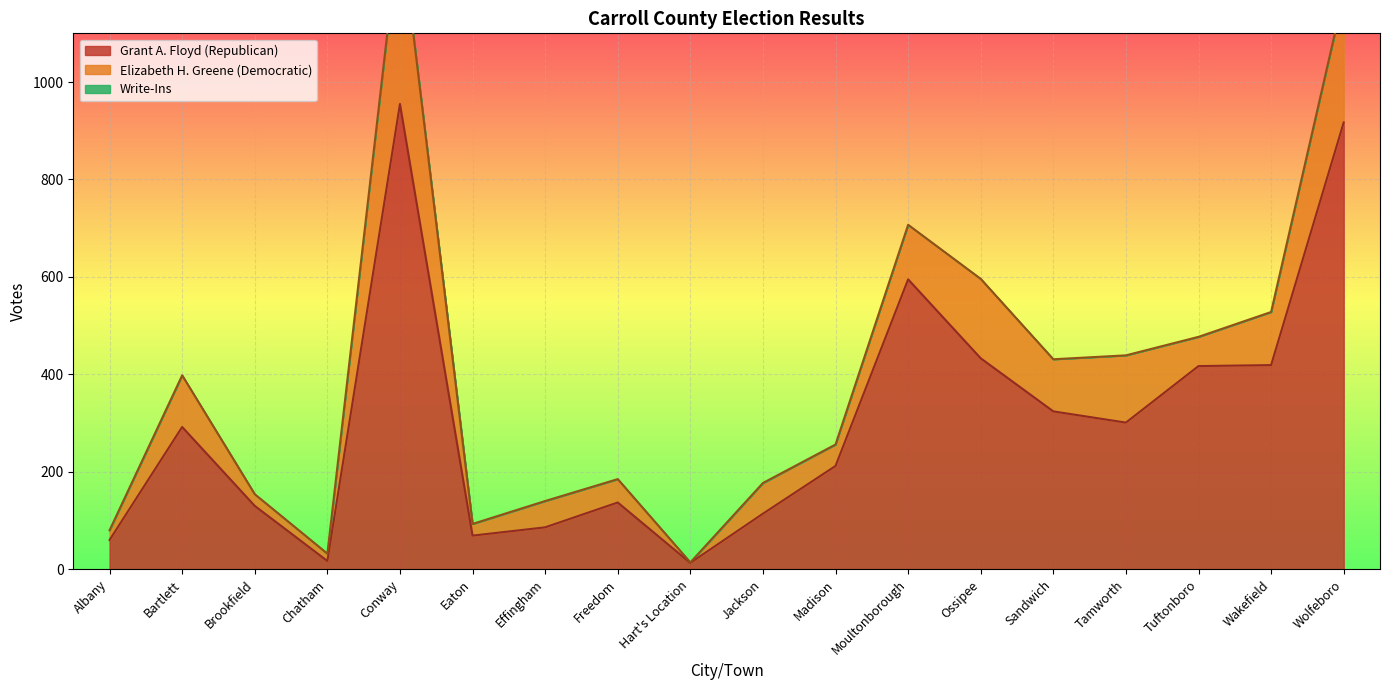

What position from the left is Jackson?

10